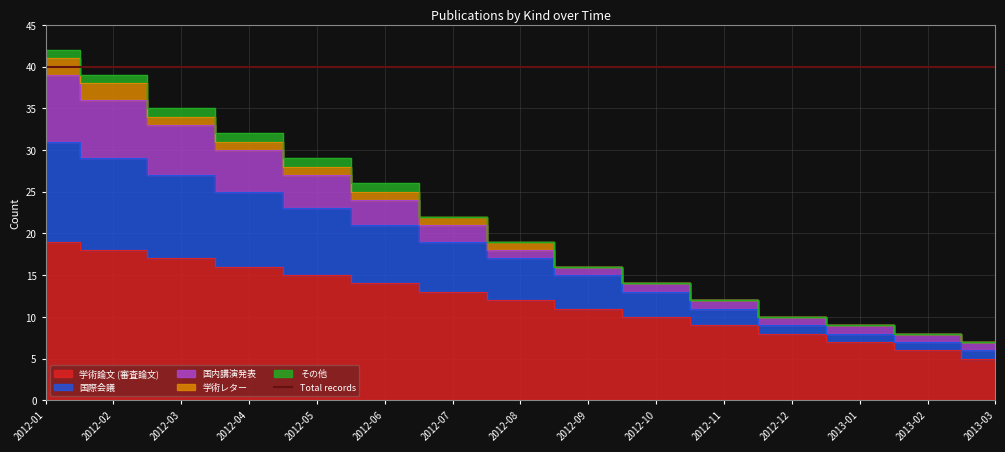

Rank the series by their maximum value, from highest to lowest.

学術論文 (審査論文), 国際会議, 国内講演発表, 学術レター, その他